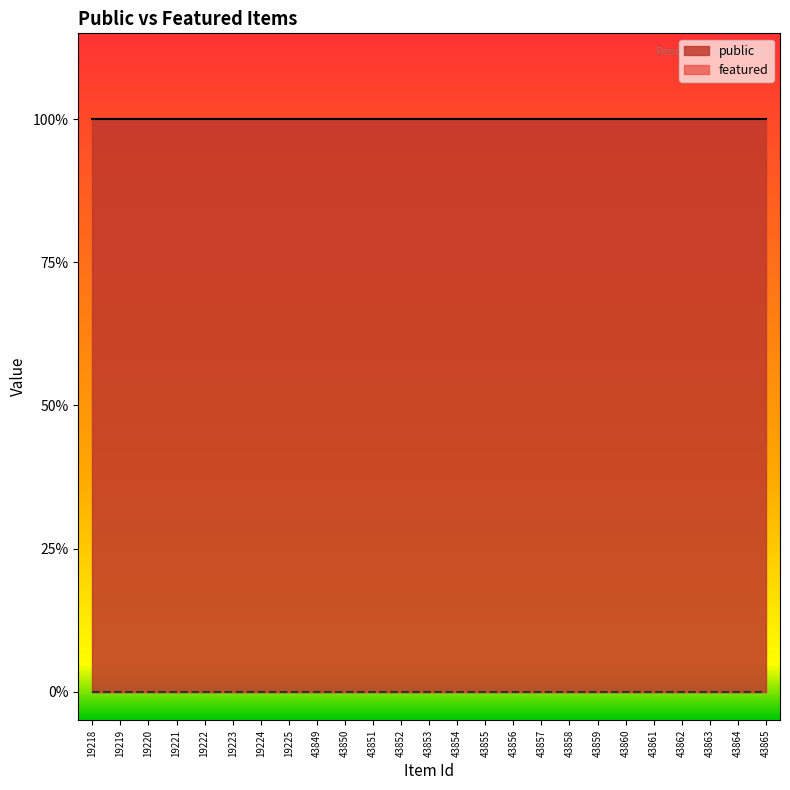

List the labels in order of featured value, largest first.

19218, 19219, 19220, 19221, 19222, 19223, 19224, 19225, 43849, 43850, 43851, 43852, 43853, 43854, 43855, 43856, 43857, 43858, 43859, 43860, 43861, 43862, 43863, 43864, 43865